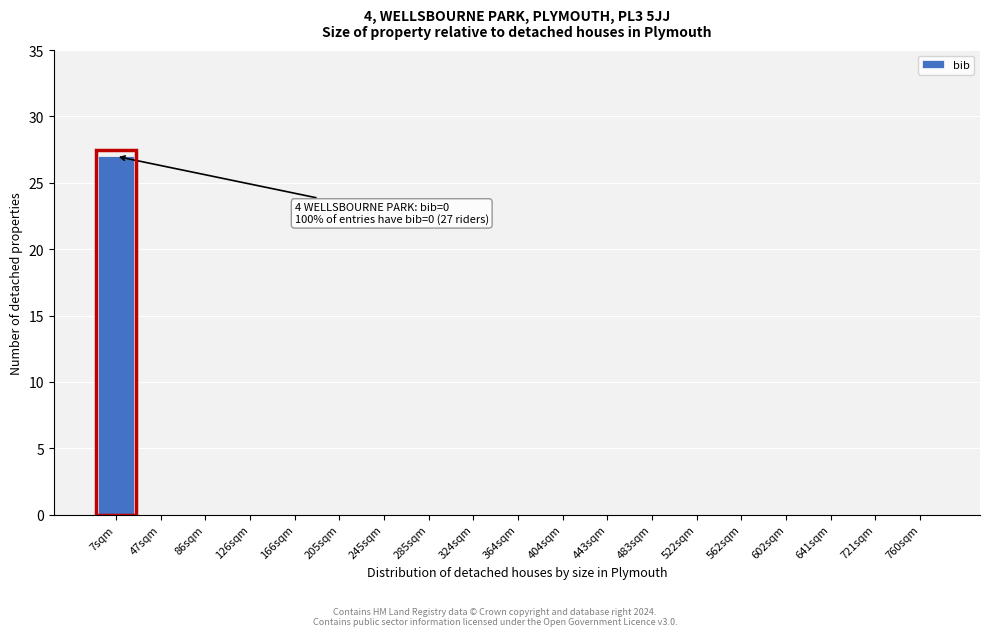

Reading left to right, extract all data points from this chart.

7sqm=27	47sqm=0	86sqm=0	126sqm=0	166sqm=0	205sqm=0	245sqm=0	285sqm=0	324sqm=0	364sqm=0	404sqm=0	443sqm=0	483sqm=0	522sqm=0	562sqm=0	602sqm=0	641sqm=0	721sqm=0	760sqm=0